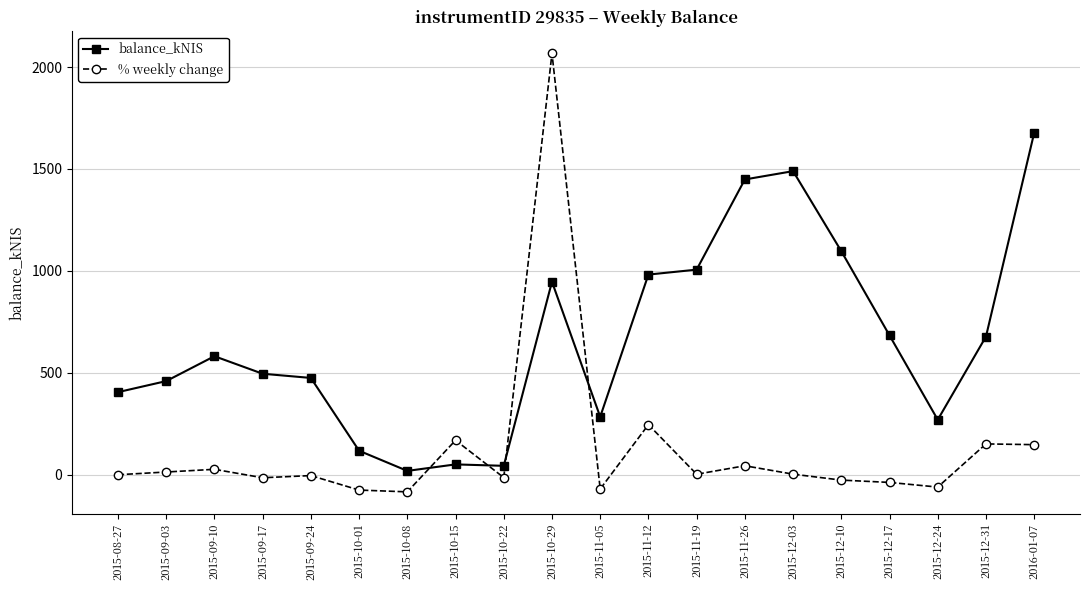

True or false: balance_kNIS has more than 2 points higher than both neighbors.

True